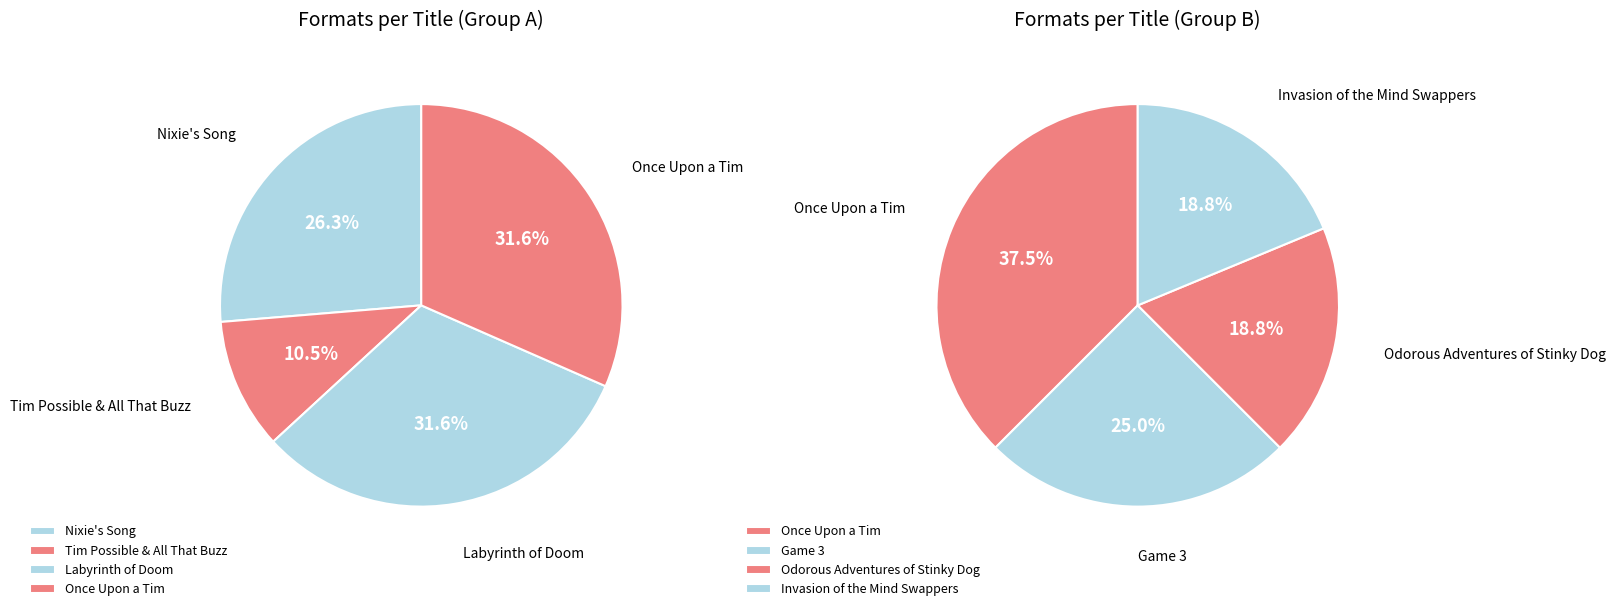

How many segments does this pie chart have?

7